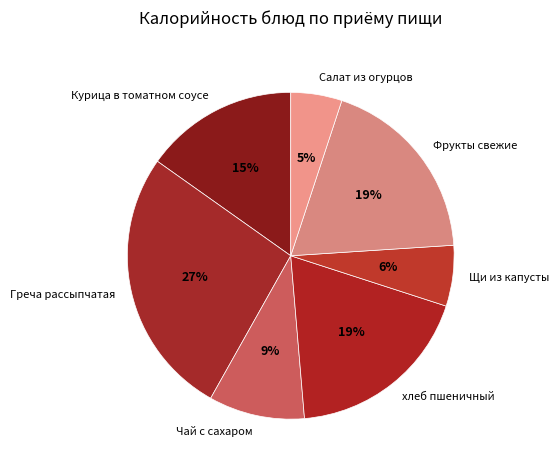

What is the largest slice in the pie chart?

Греча рассыпчатая